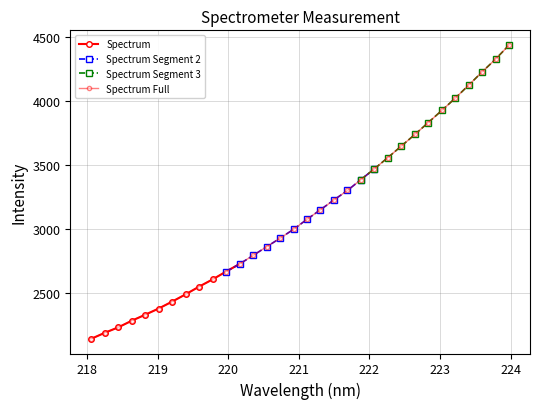

What is the greatest value displayed?

4437.0